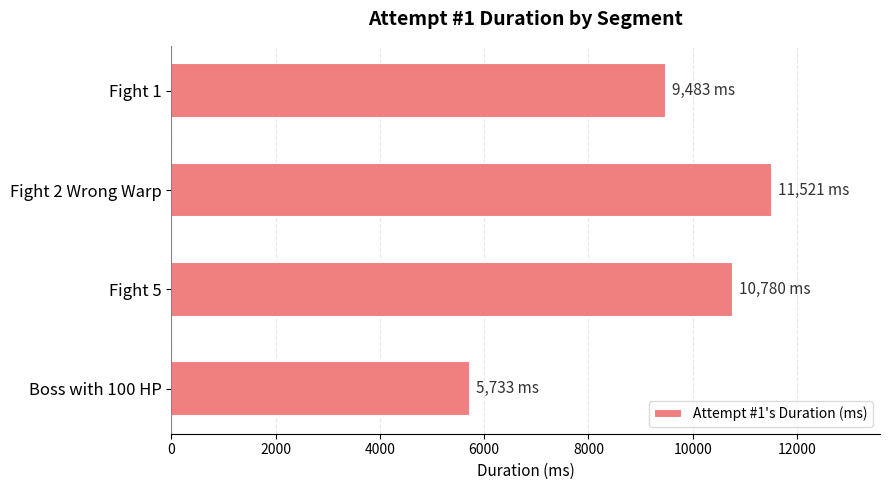

Read the value at Fight 1.

9483